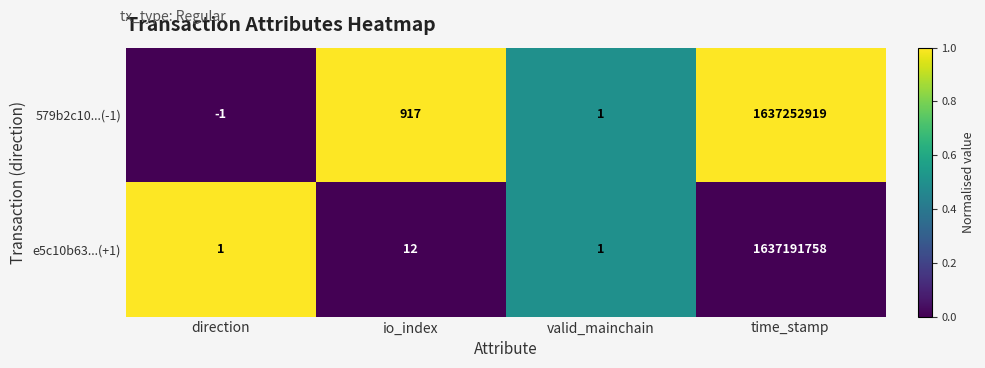

How many distinct data groups are displayed?

2